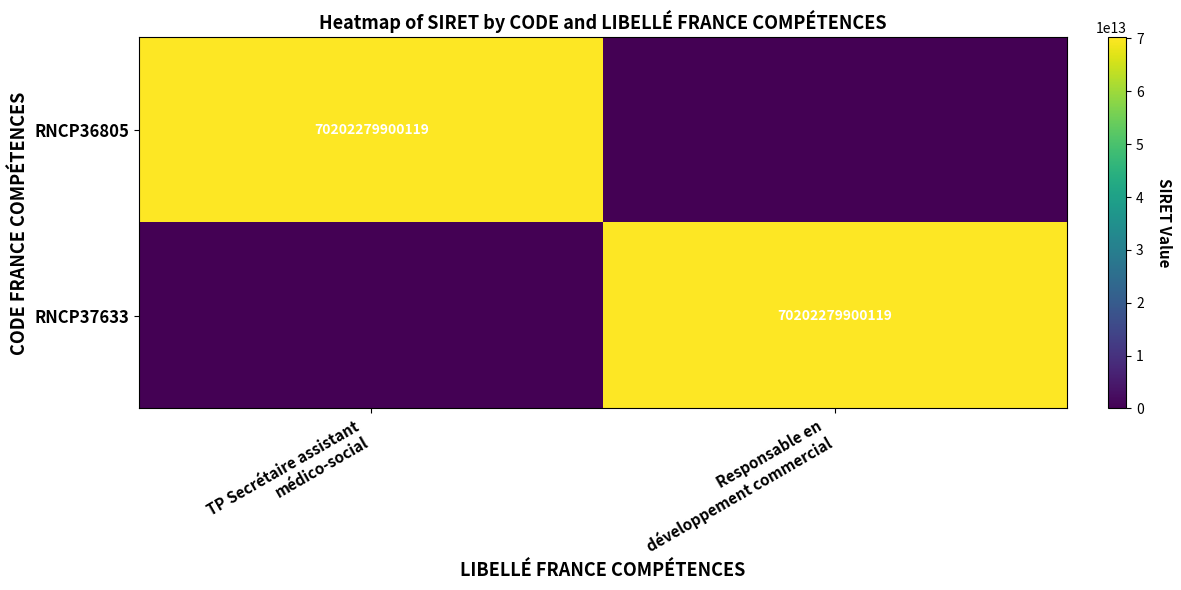

Rank the series at Responsable en développement commercial from lowest to highest value.

RNCP36805, RNCP37633